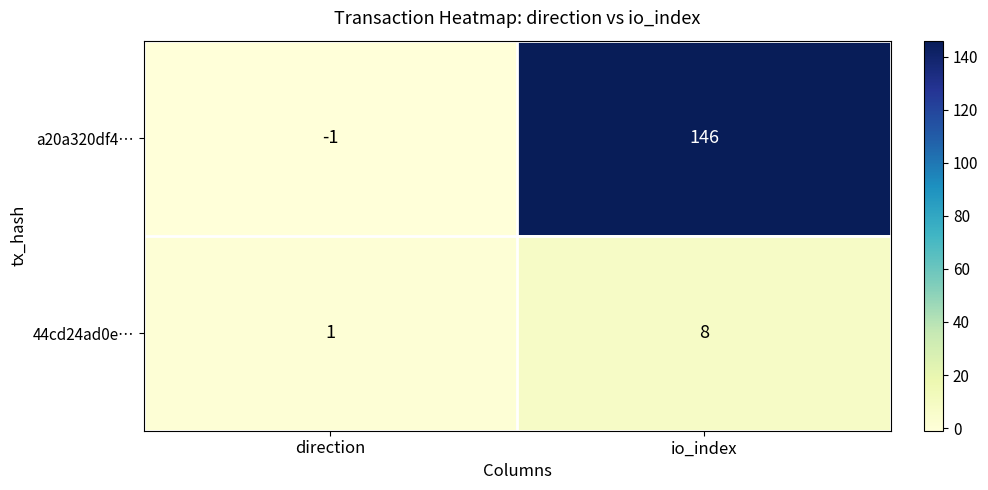

How many series are shown in this chart?

2